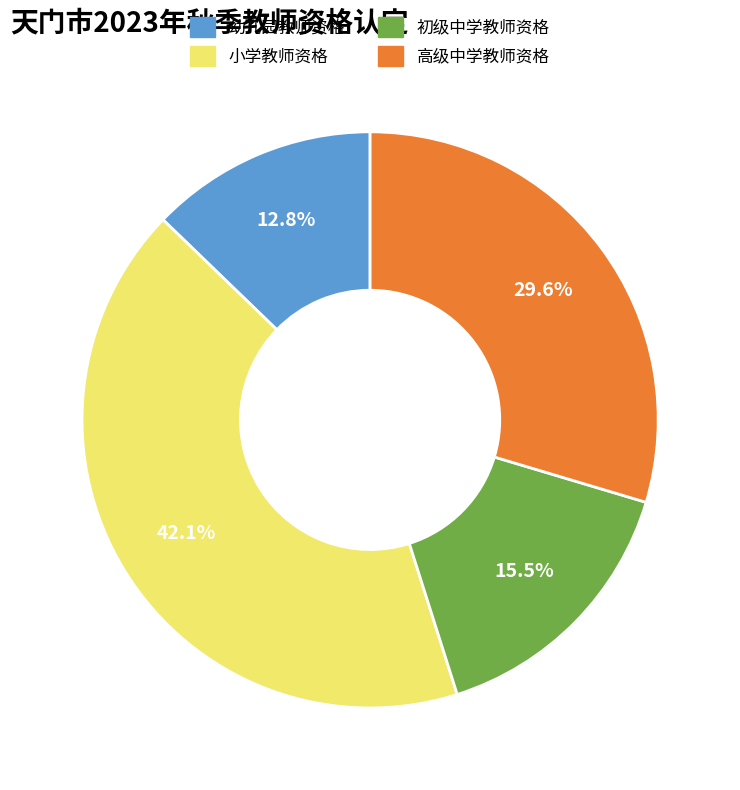

How many segments does this pie chart have?

4